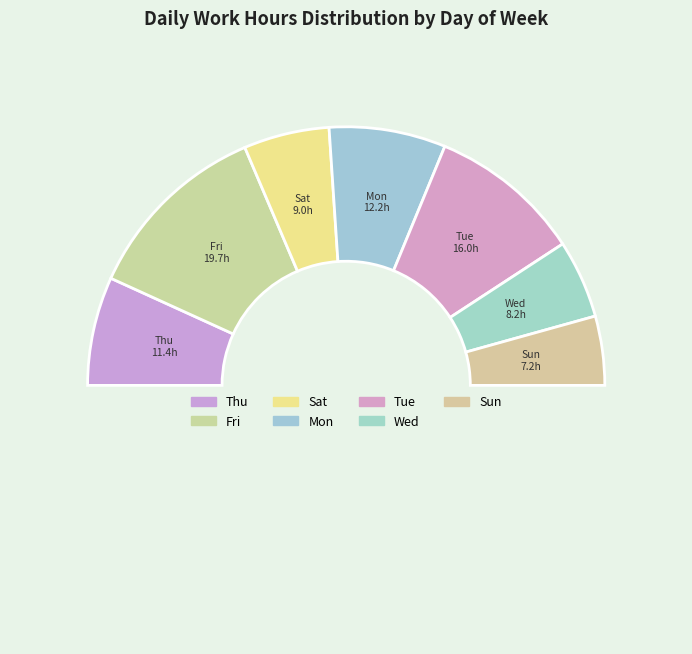

Which slice is the largest?

Fri